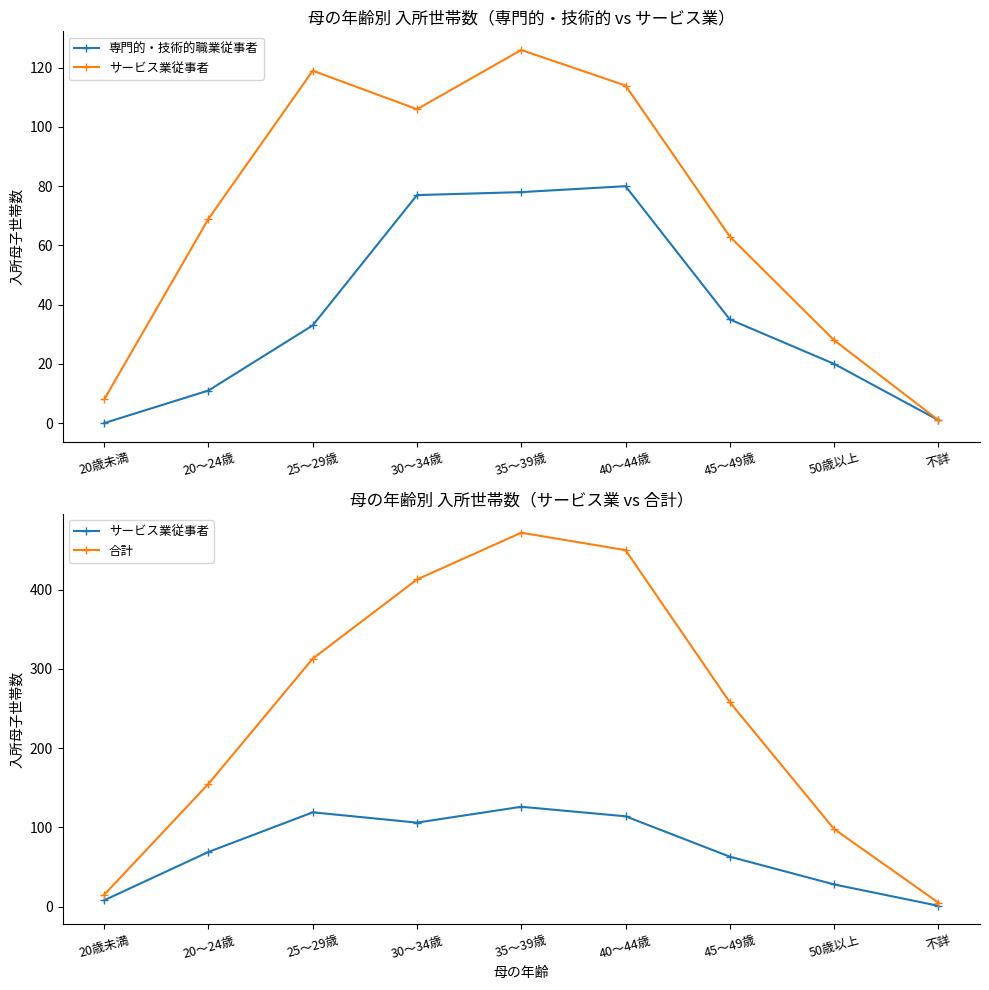

What is the label of the 5th point from the left?

35～39歳